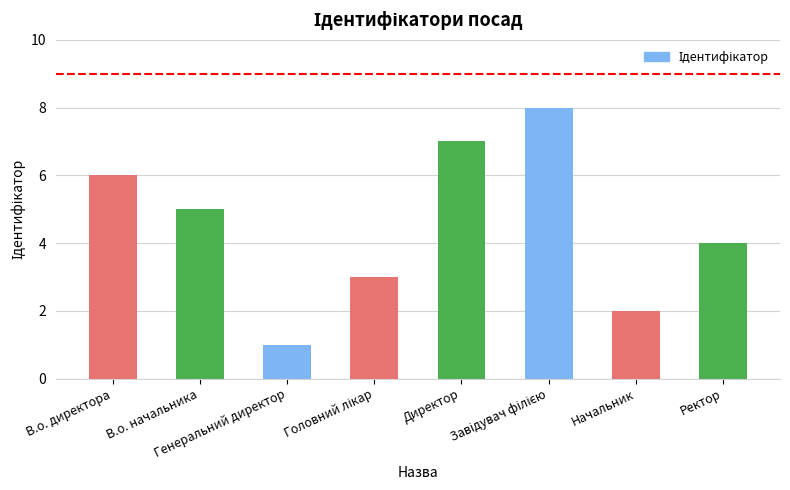

Is it true that the value at Начальник is 2?

True